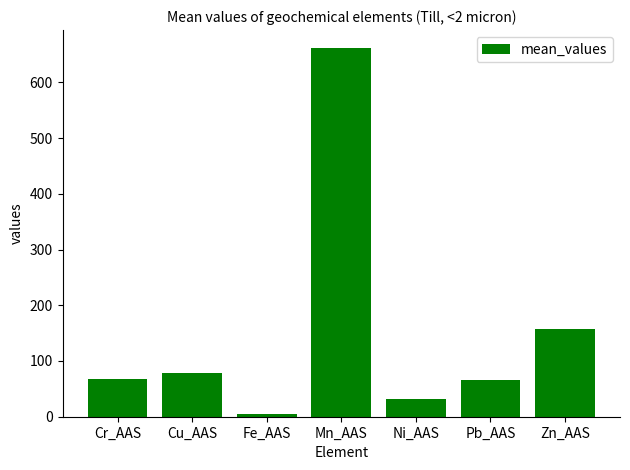

Approximately how many times larger is the value at Mn_AAS compared to Pb_AAS?

10.1